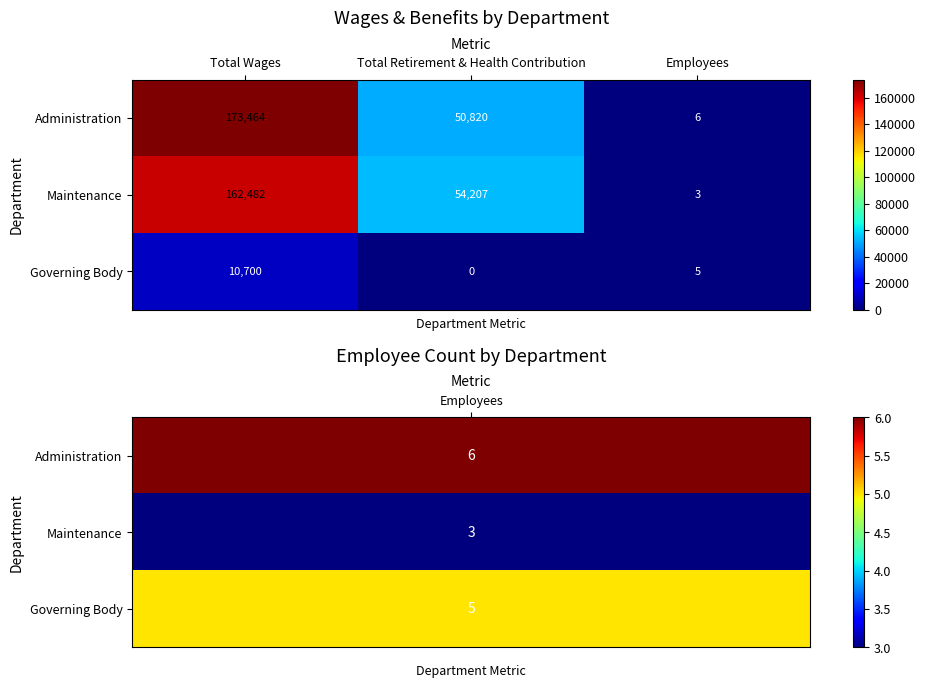

The value of Maintenance at Employees is 3. True or false?

True